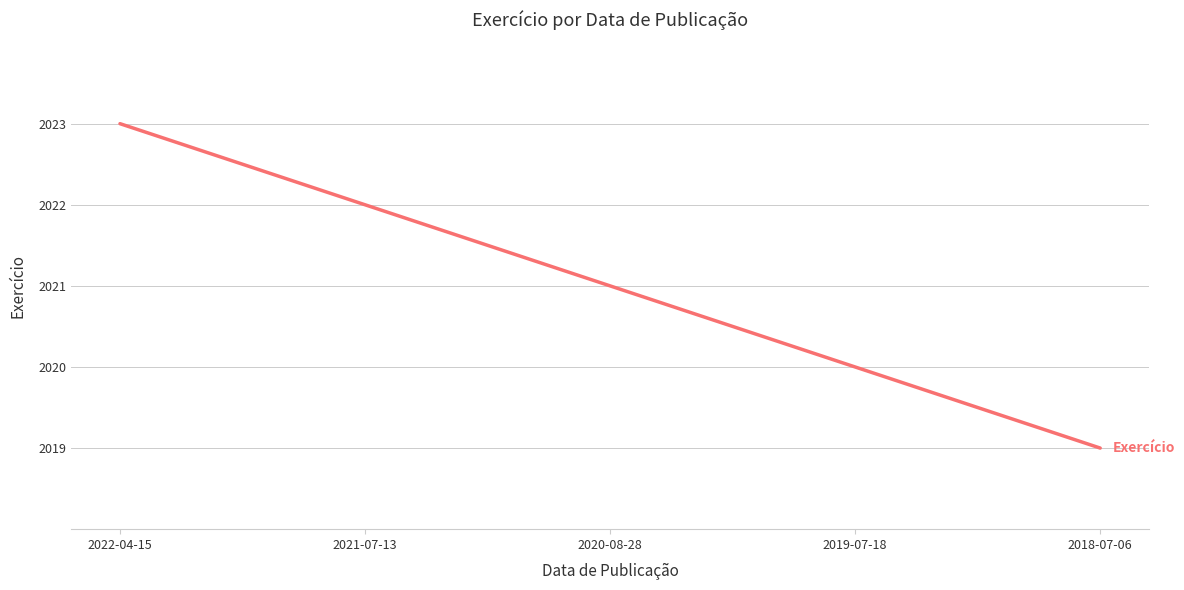

True or false: the data has more than 2 interior local peaks.

False